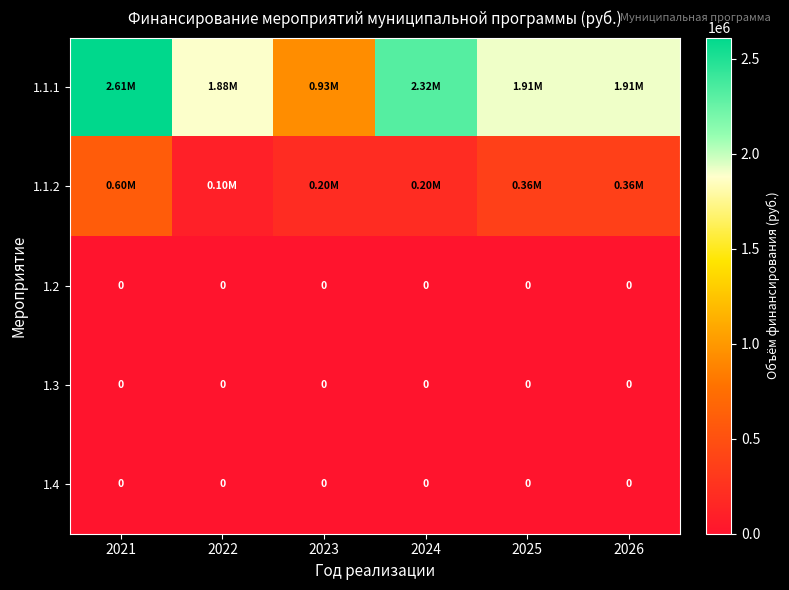

True or false: 1.1.2 has a value of 609678.2 at 2025.

False